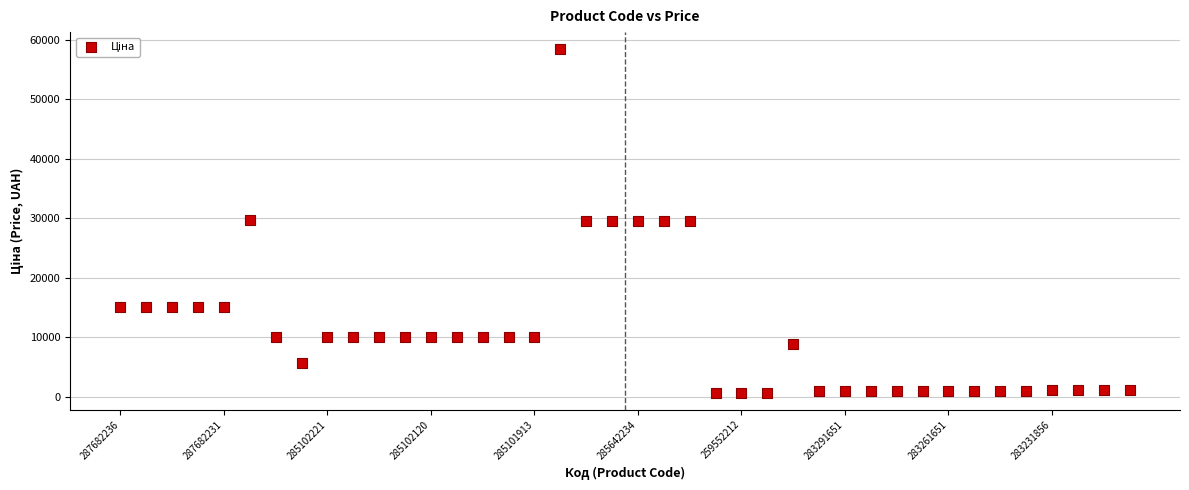

What is the range of Y values (max minus min)?

57732.8